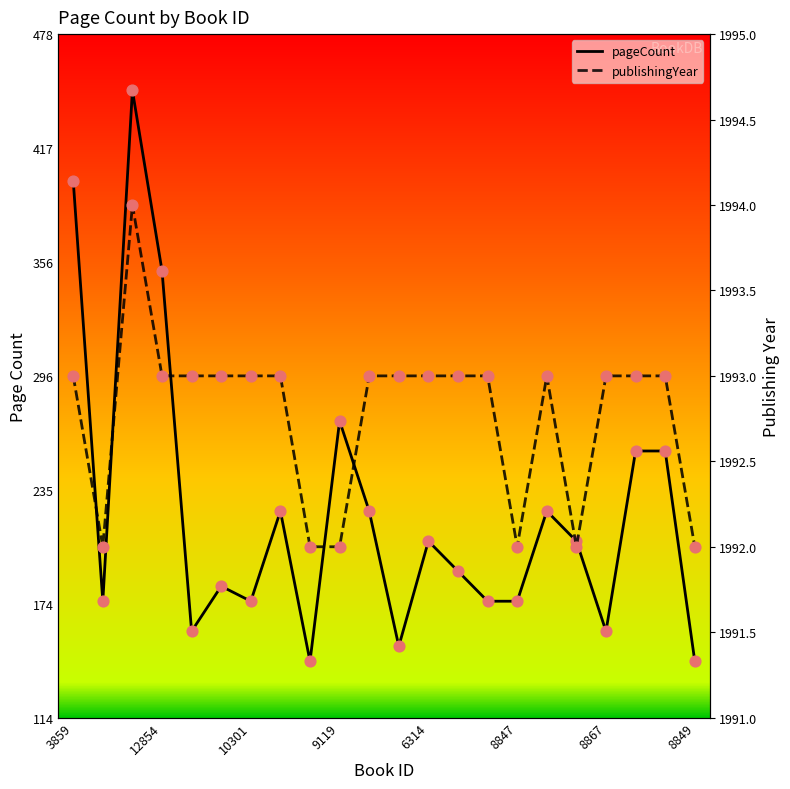

Which series has the widest spread of Y values?

pageCount